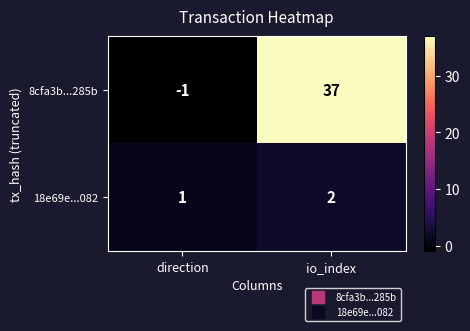

How many categories are shown in the chart?

2